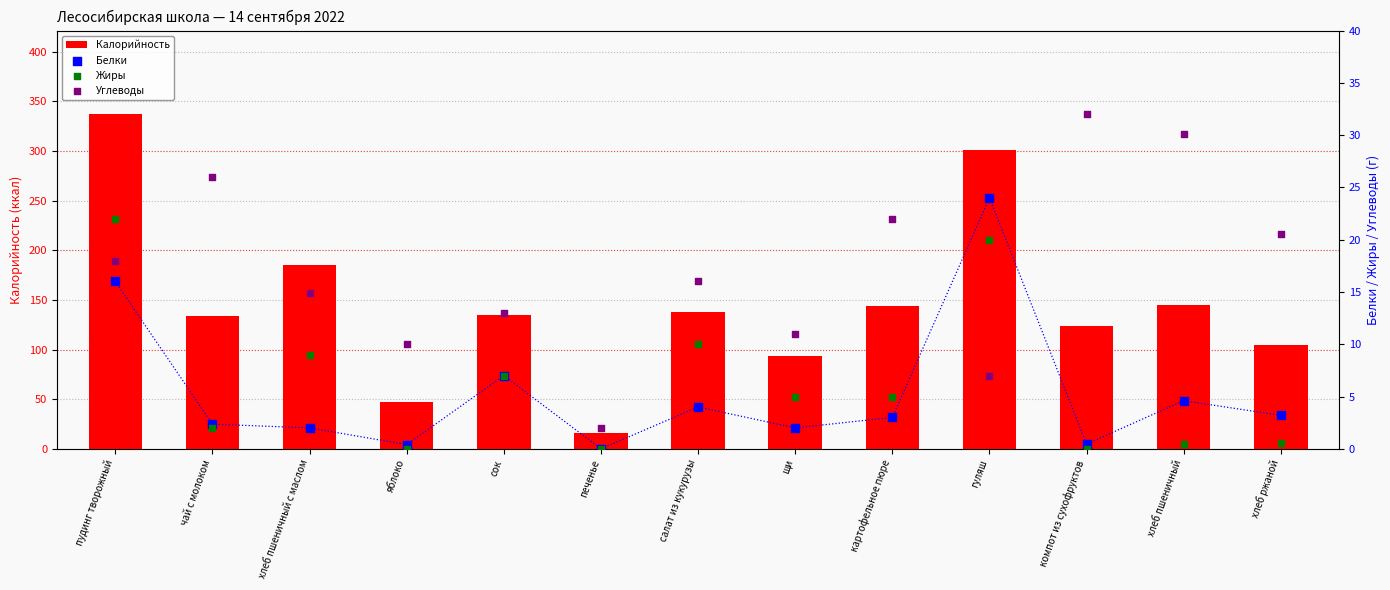

At which category is the sum across all series the highest?

пудинг творожный